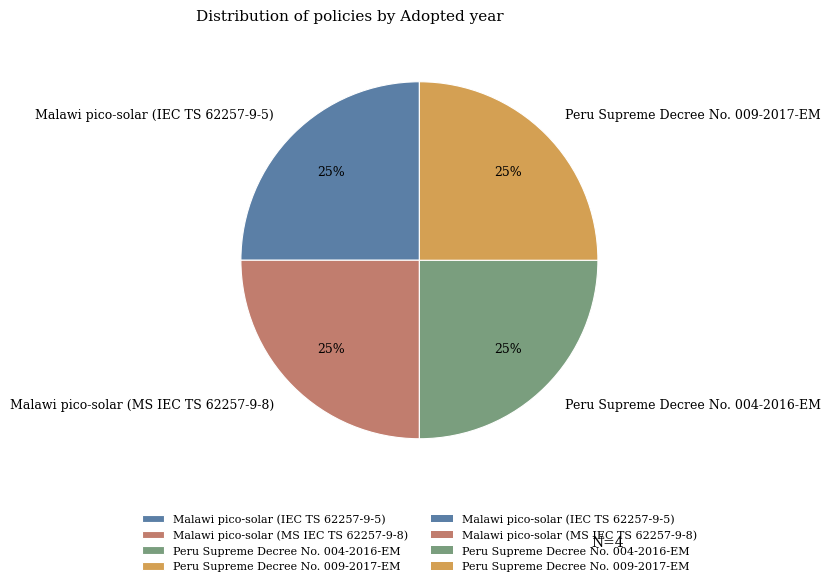

Approximately how many times larger is the value at Malawi pico-solar (IEC TS 62257-9-5) compared to Peru Supreme Decree No. 009-2017-EM?

1.0